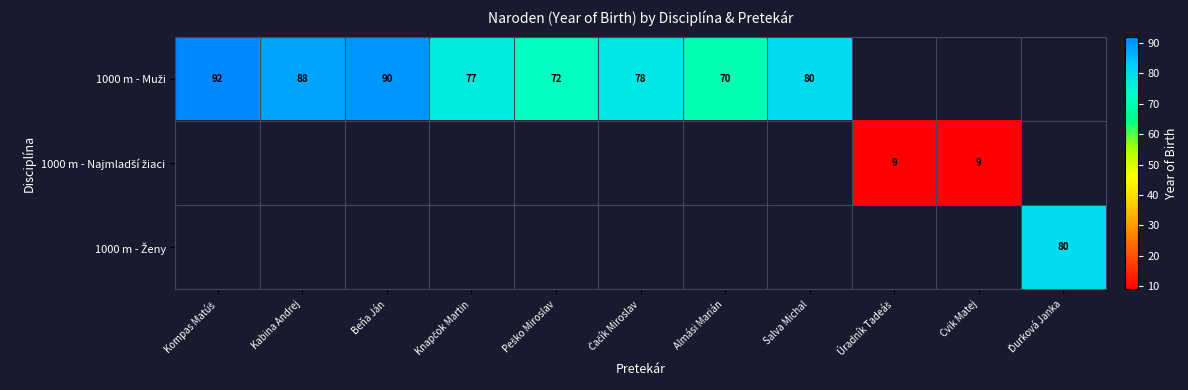

What is the greatest value displayed?

92.0